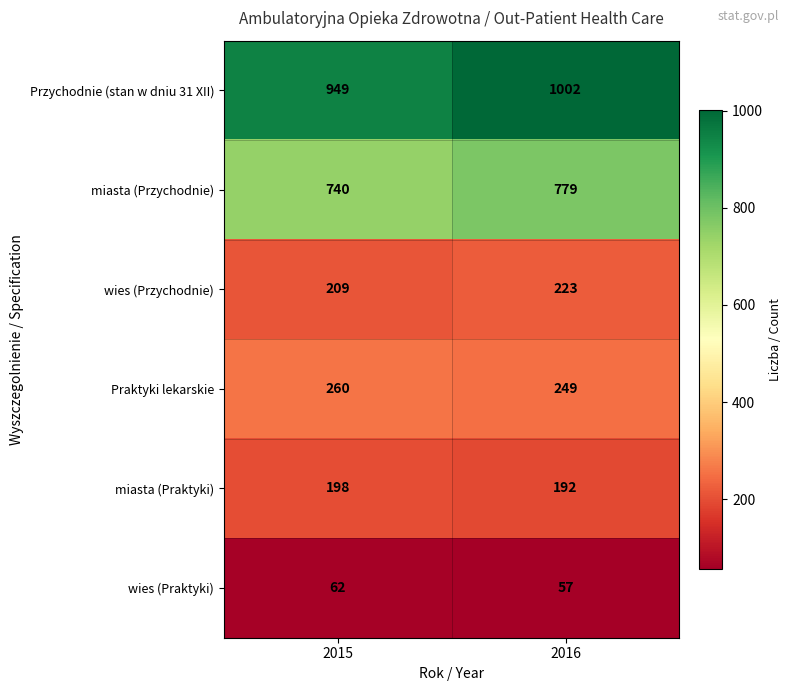

At which category is the sum across all series the highest?

2016